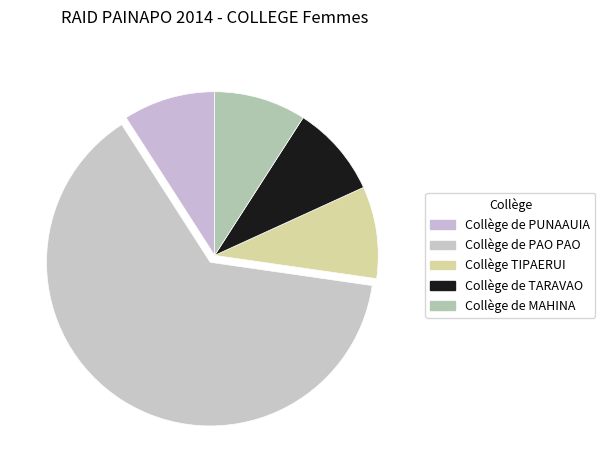

To the nearest percent, what is the average slice percentage?

20%